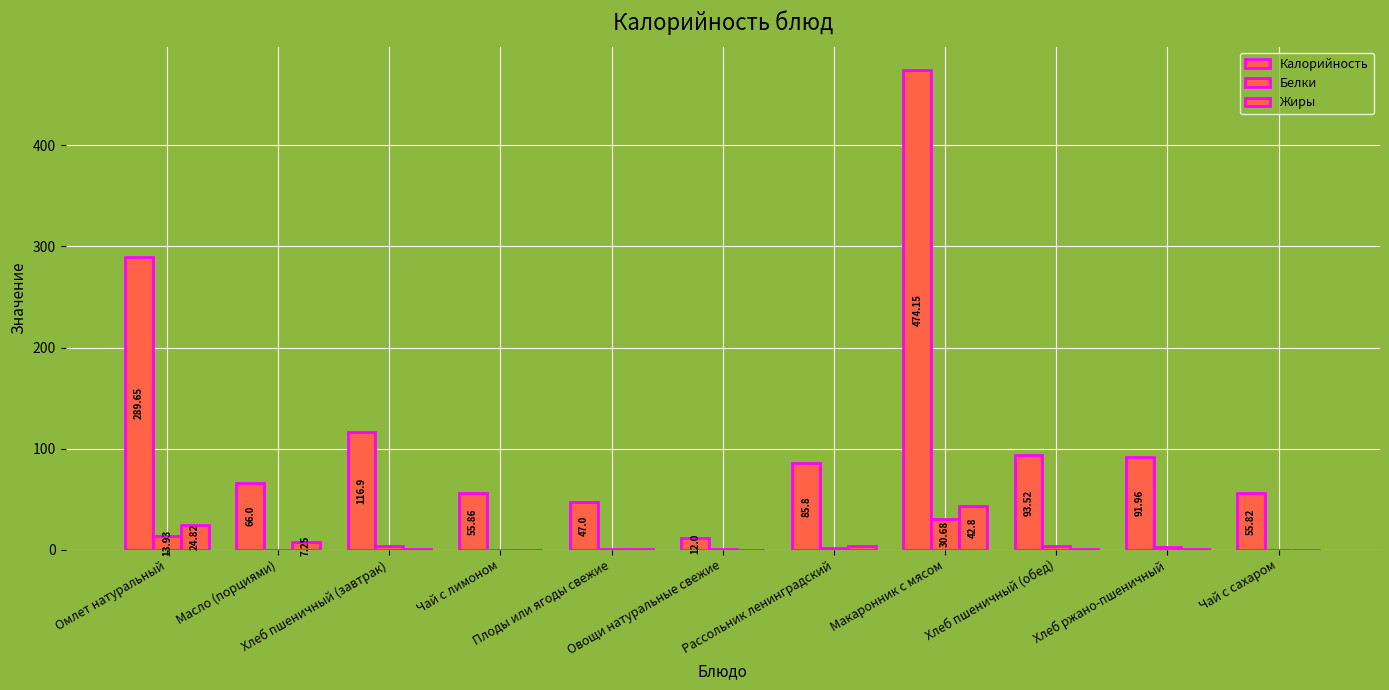

What is the difference between the Калорийность values at Макаронник с мясом and Хлеб пшеничный (завтрак)?

357.2